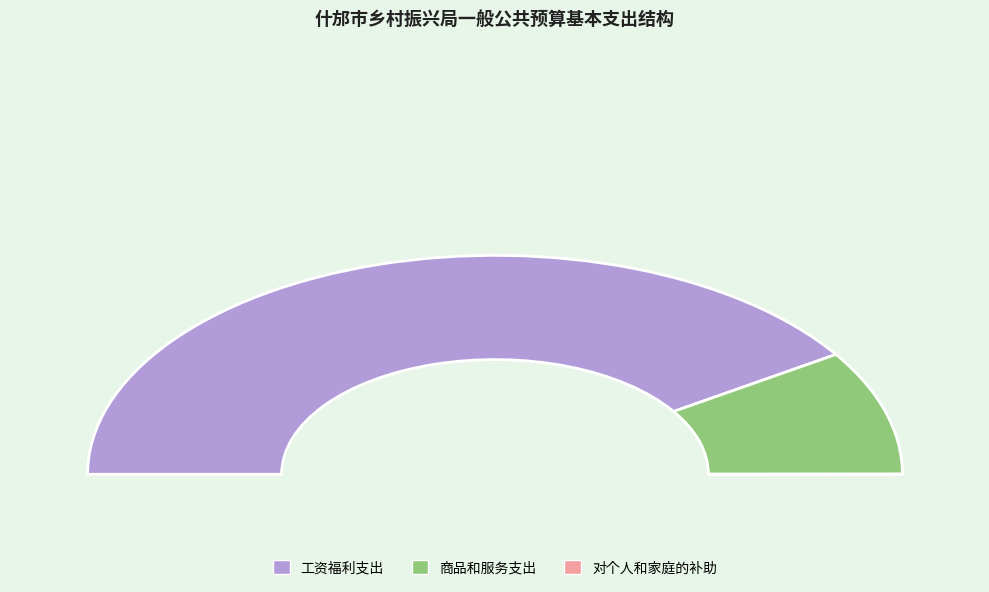

How many slices are in this pie chart?

3